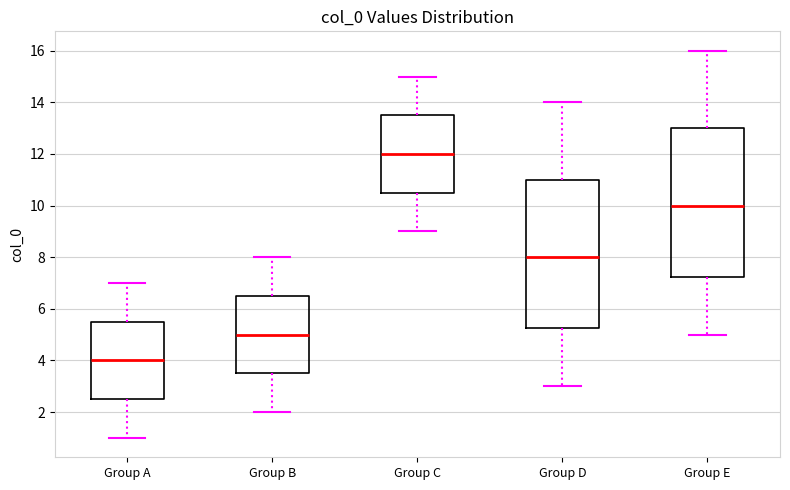

Reading left to right, transcribe this box plot: for each box, give where its median line is, the range the box spans, and where its two whiskers end, as read against the y-axis. The values are not printed on the chart, so give them approximately, as read against the axis.

Group A: median 4.0, box 2.6 to 5.6, whiskers 1.0 to 7.0
Group B: median 5.0, box 3.6 to 6.6, whiskers 2.0 to 8.0
Group C: median 12.0, box 10.6 to 13.6, whiskers 9.0 to 15.0
Group D: median 8.0, box 5.2 to 11.0, whiskers 3.0 to 14.0
Group E: median 10.0, box 7.2 to 13.0, whiskers 5.0 to 16.0